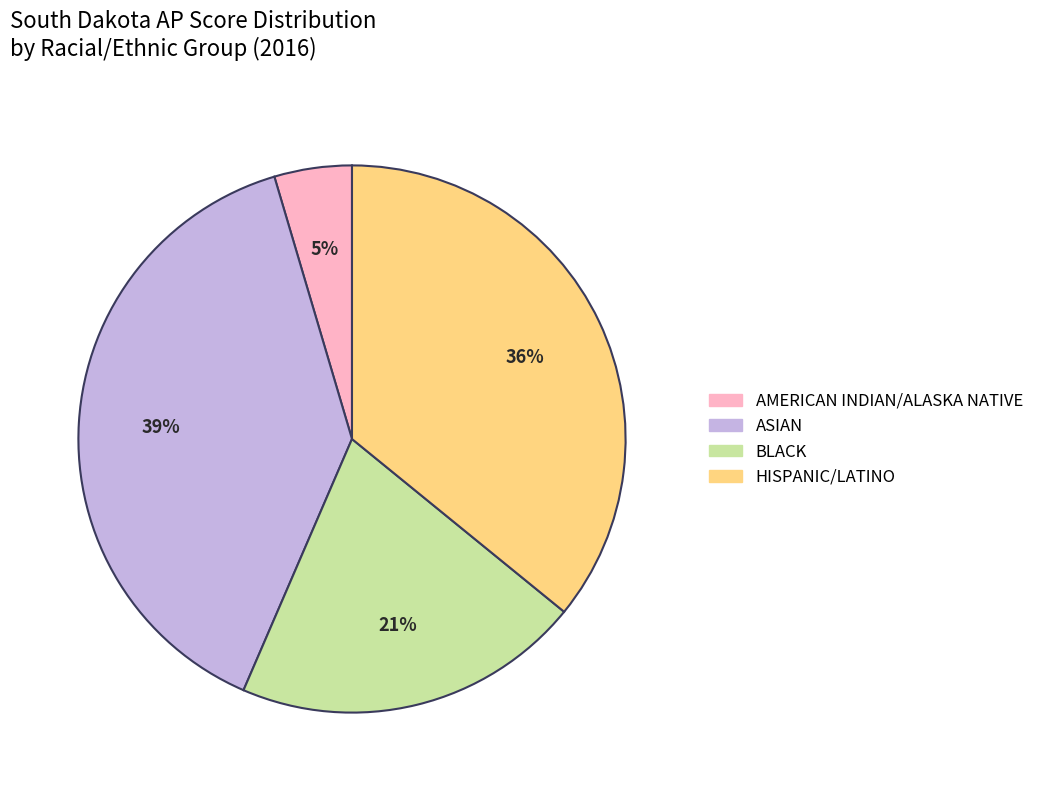

To the nearest percent, what is the difference between the largest and smallest slice percentages?

34%